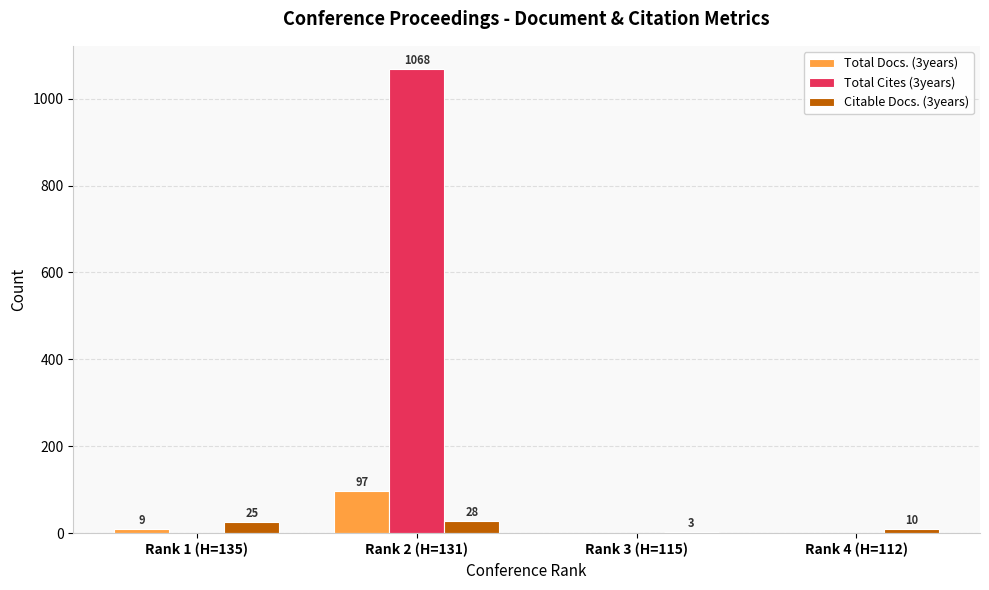

What is the maximum value for Total Cites (3years)?

1068